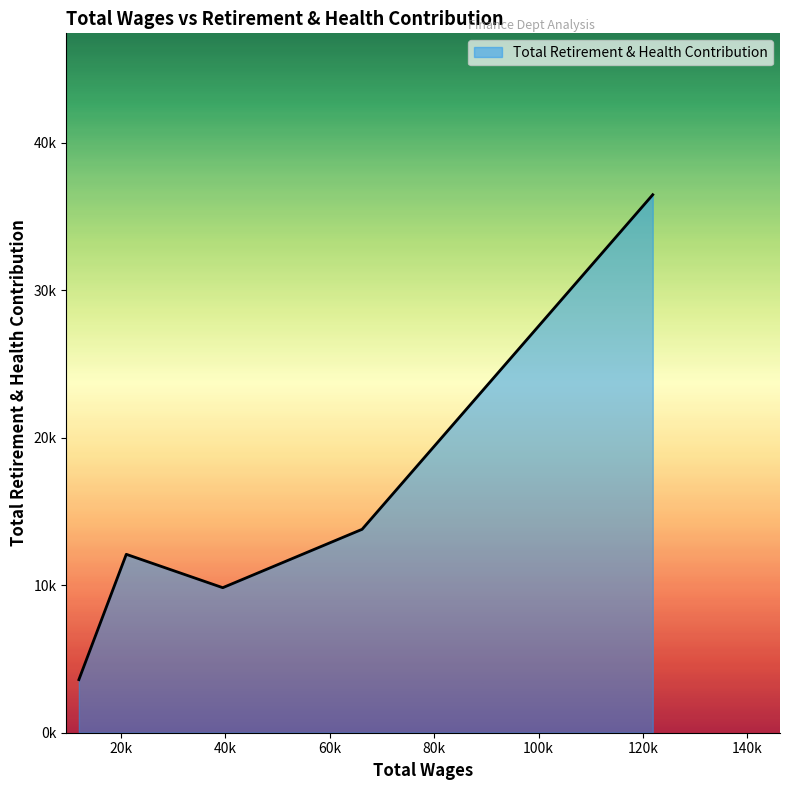

Does the chart display data point markers on the line(s)?

No